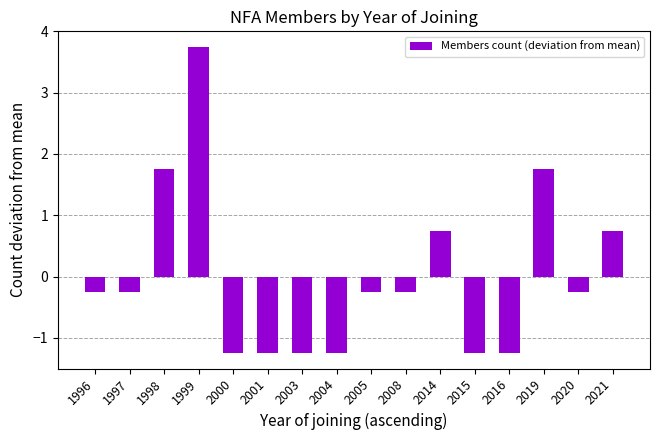

The chart shows a value of -0.3 at 2001. True or false?

False